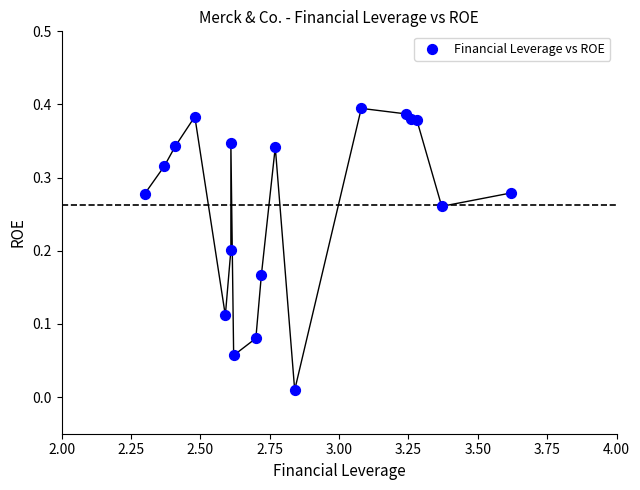

What is the range of X values (max minus min)?

1.3